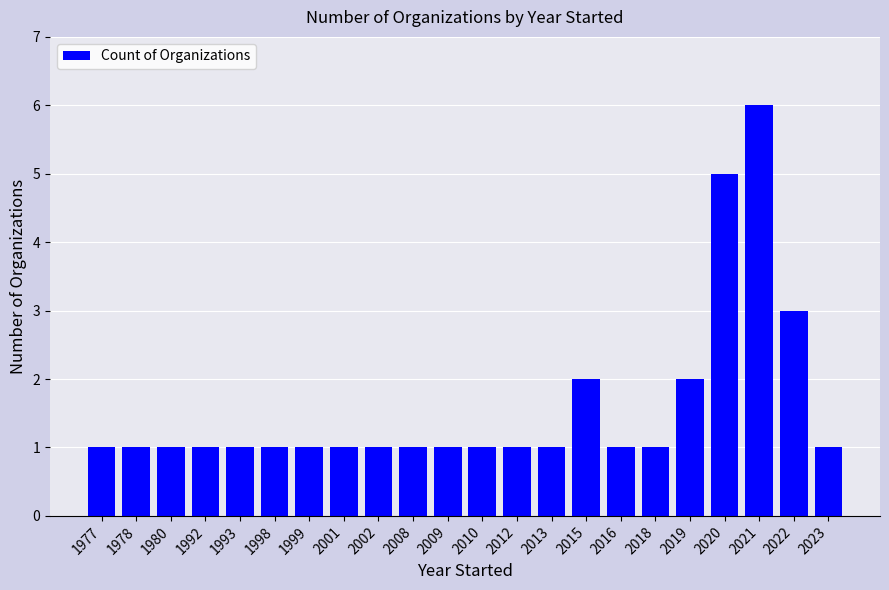

At which label is the value closest to 3?

2022